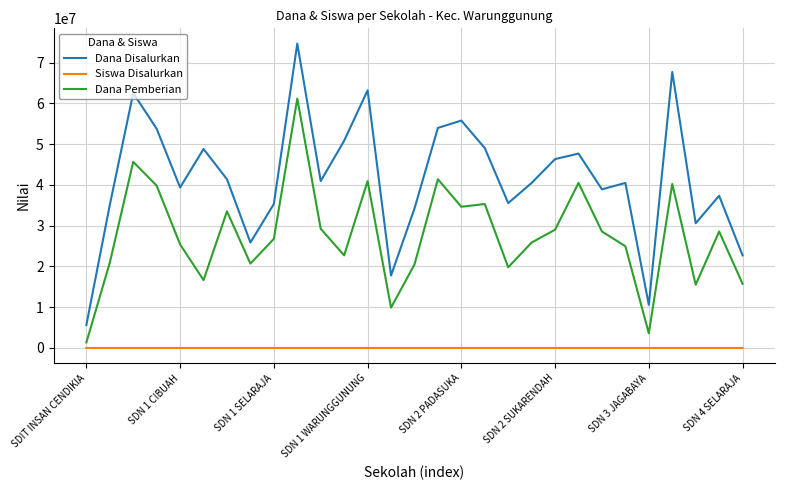

Rank the series by their average value, from highest to lowest.

Dana Disalurkan, Dana Pemberian, Siswa Disalurkan